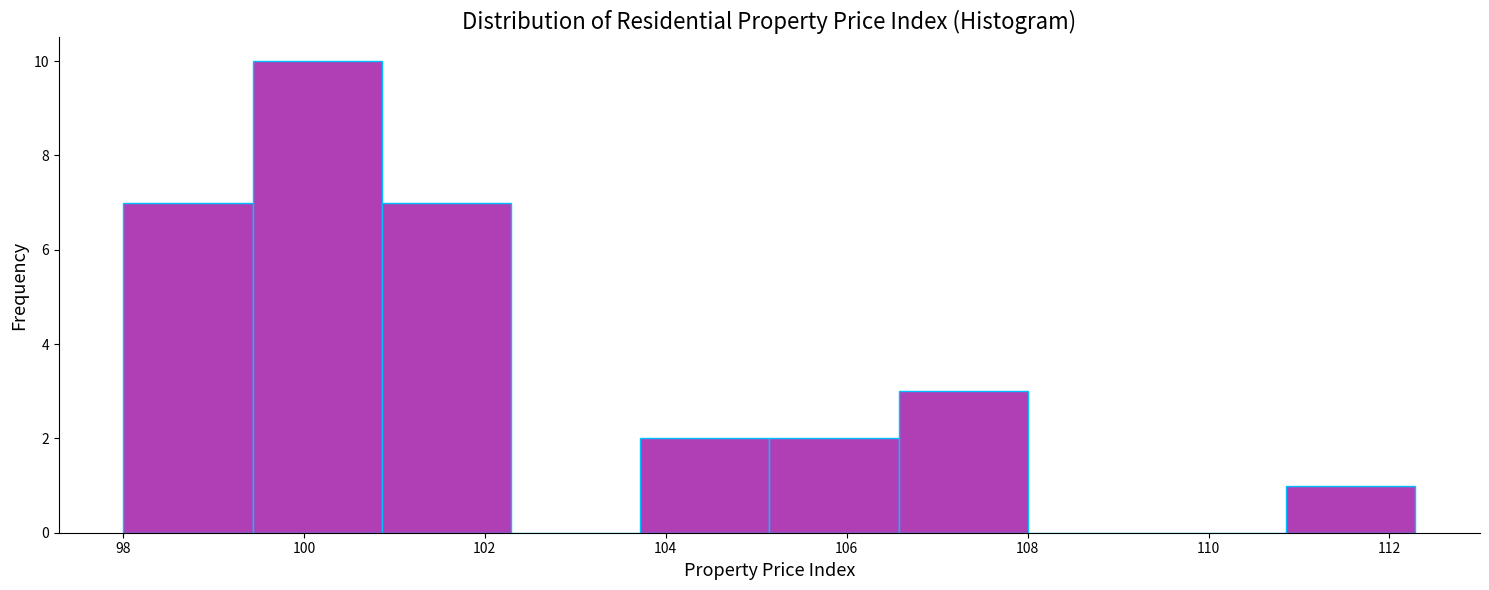

Over which range of the x-axis is the bar tallest?

99.4 to 100.8